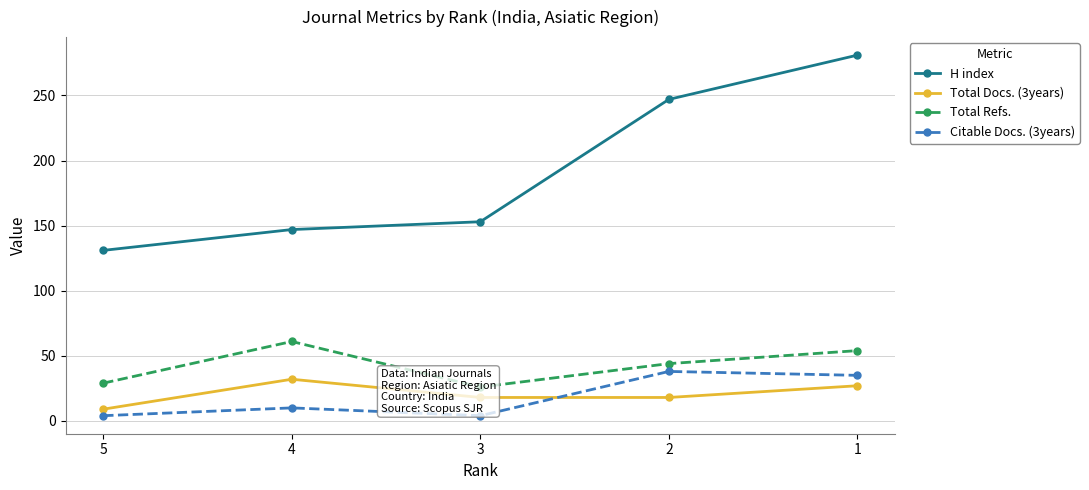

What is the difference between the second highest and minimum values in the Citable Docs. (3years) series?

31